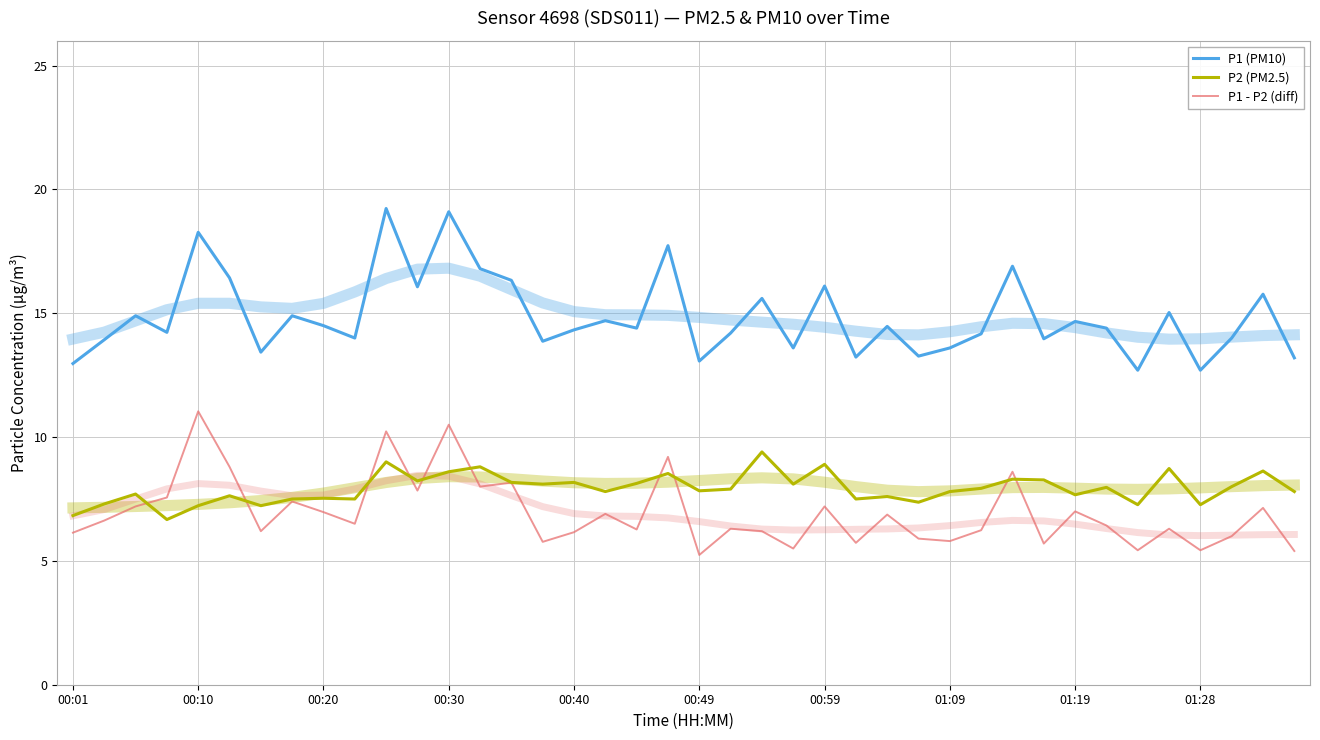

What are all the series names shown in the legend?

P1 (PM10), P2 (PM2.5), P1 - P2 (diff)